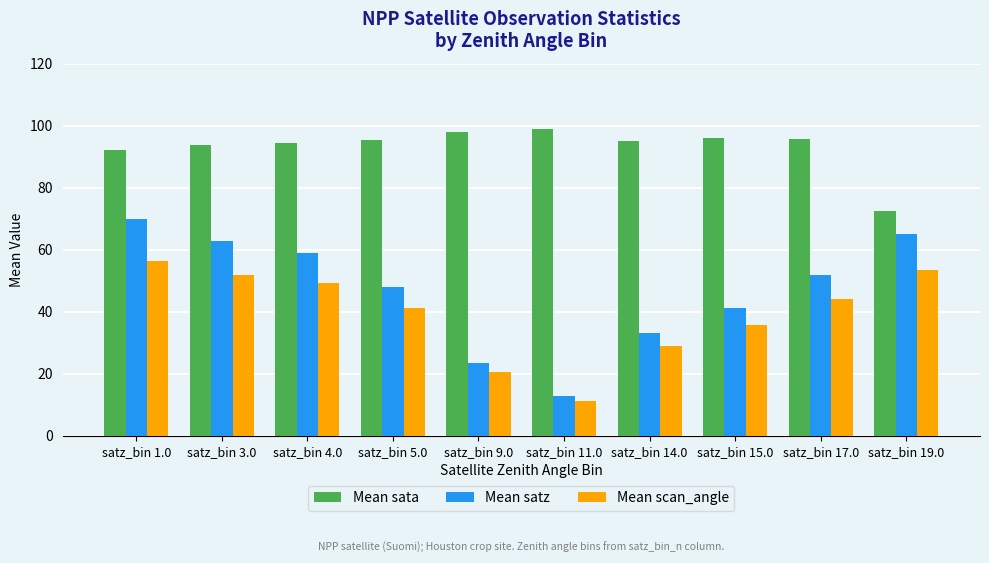

At which category is the sum across all series the highest?

satz_bin 1.0